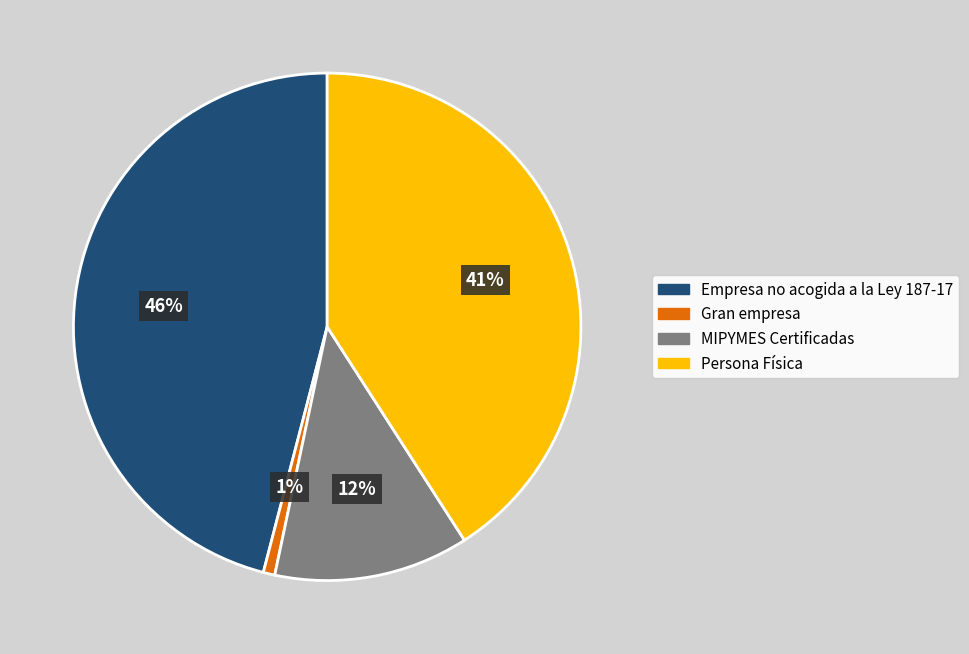

What is the smallest slice in the pie chart?

Gran empresa